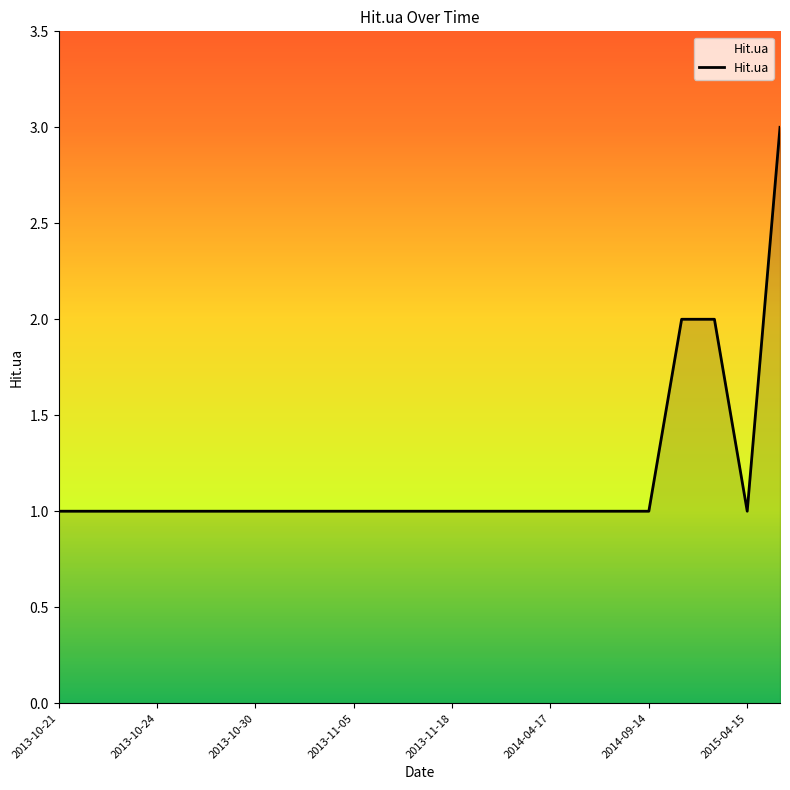

What is the maximum value shown in the chart?

3